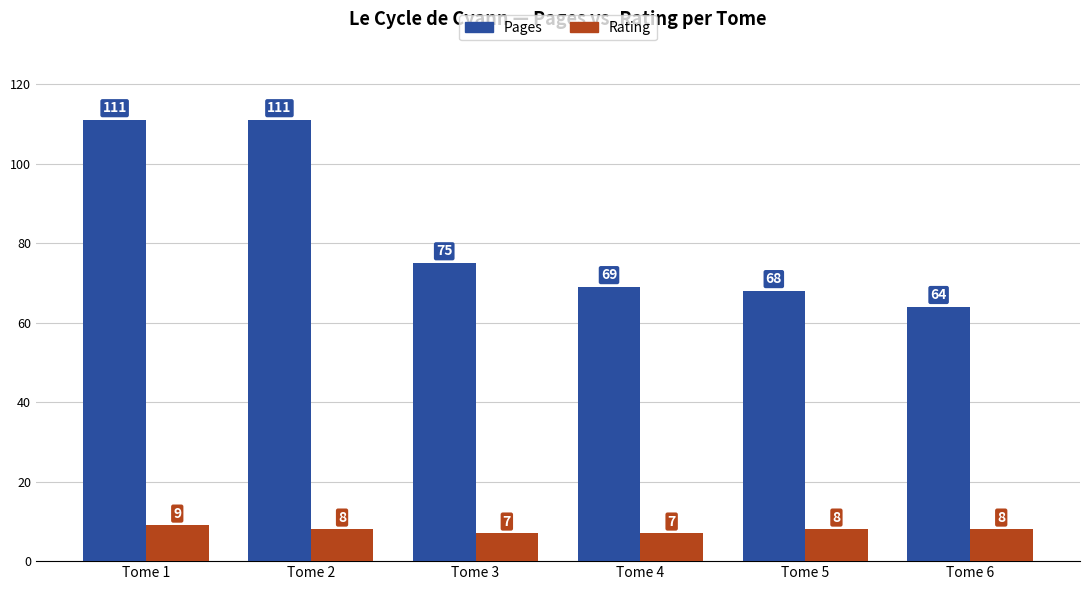

Where does the Pages series first go above 75?

Tome 1